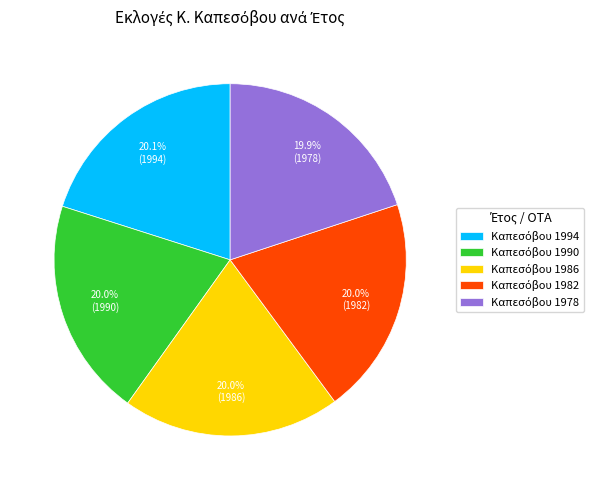

Is there any slice that represents more than half of the pie?

No